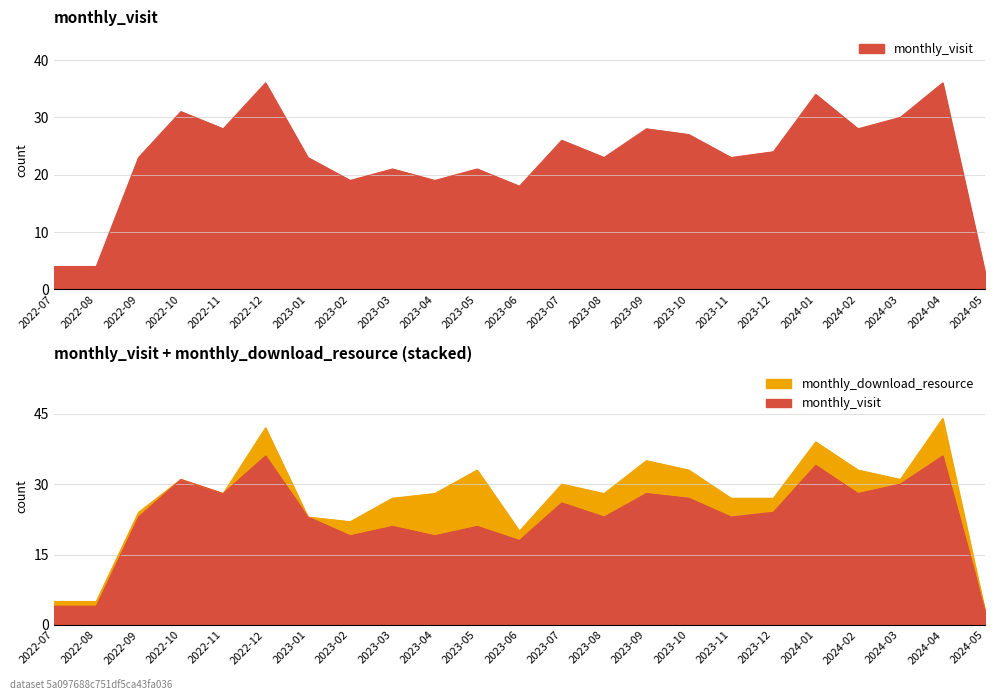

Which category has the lowest value across all series?

2024-05